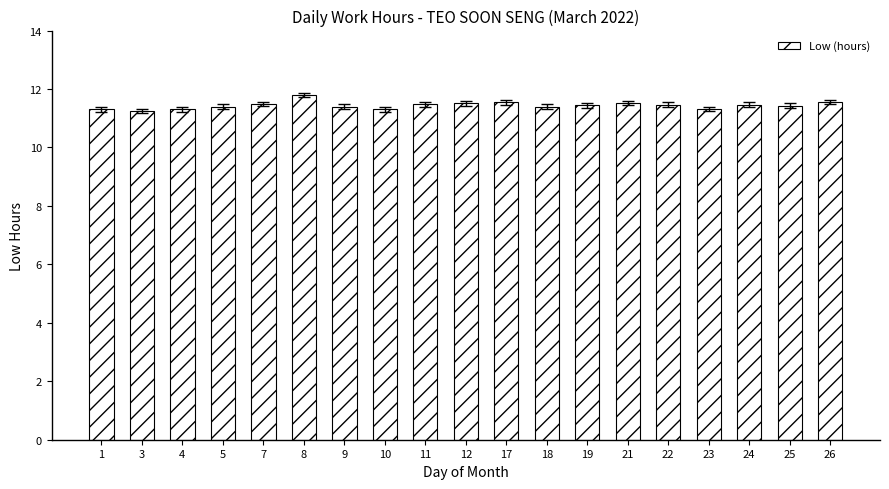

What is the greatest value displayed?

11.8